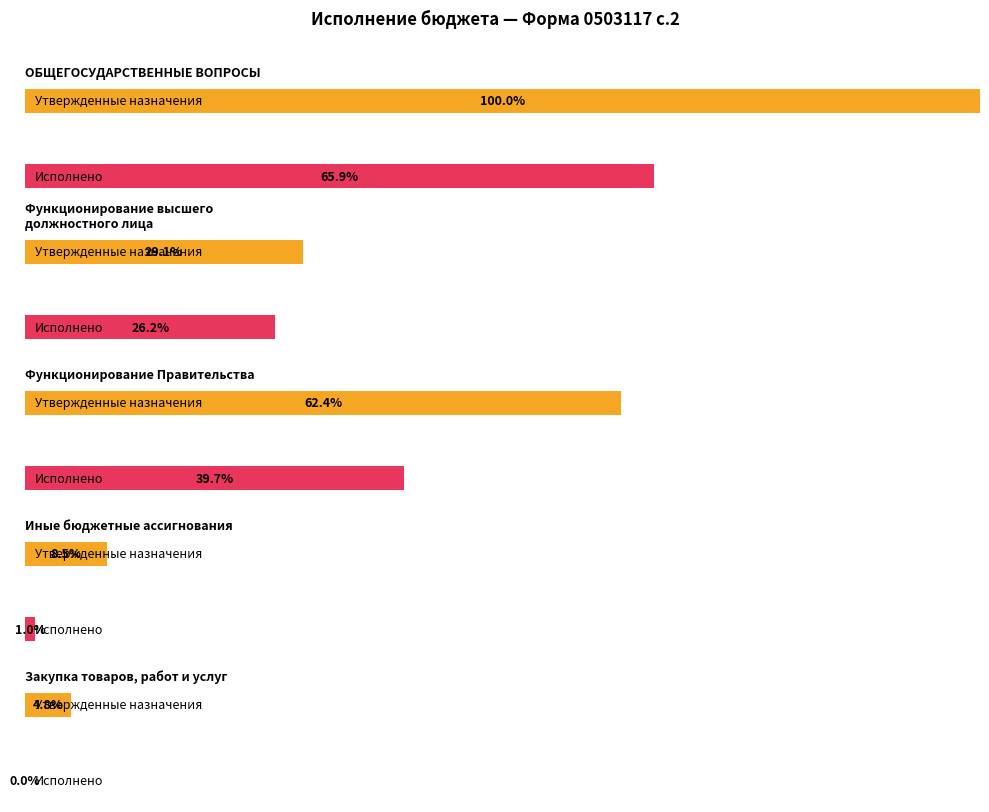

What is the label of the 5th bar from the left?

Закупка товаров, работ и услуг